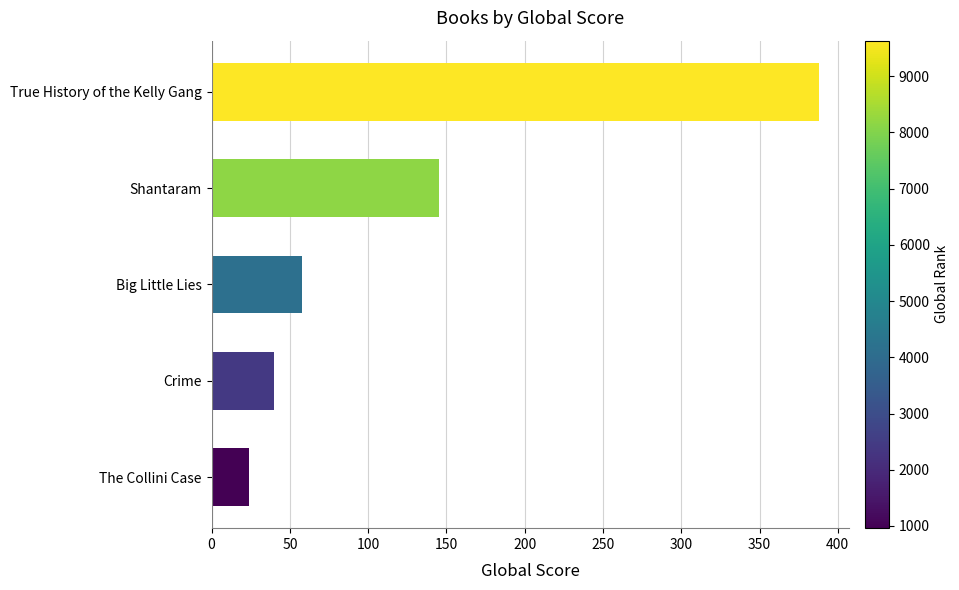

How many data points does each series have?

5